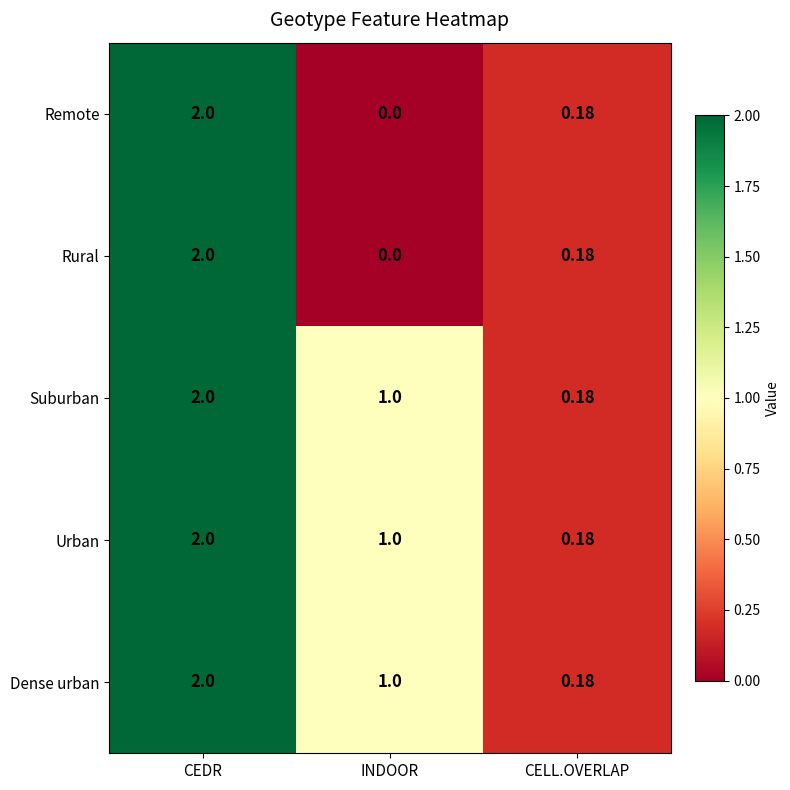

At which category is the sum across all series the highest?

CEDR